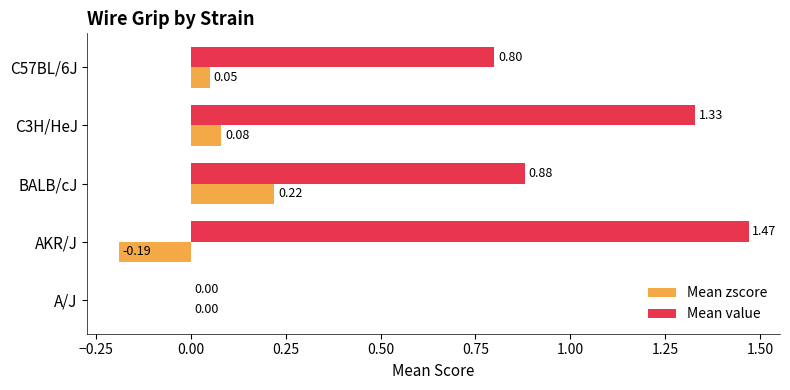

Which series has the largest total across all categories?

Mean value